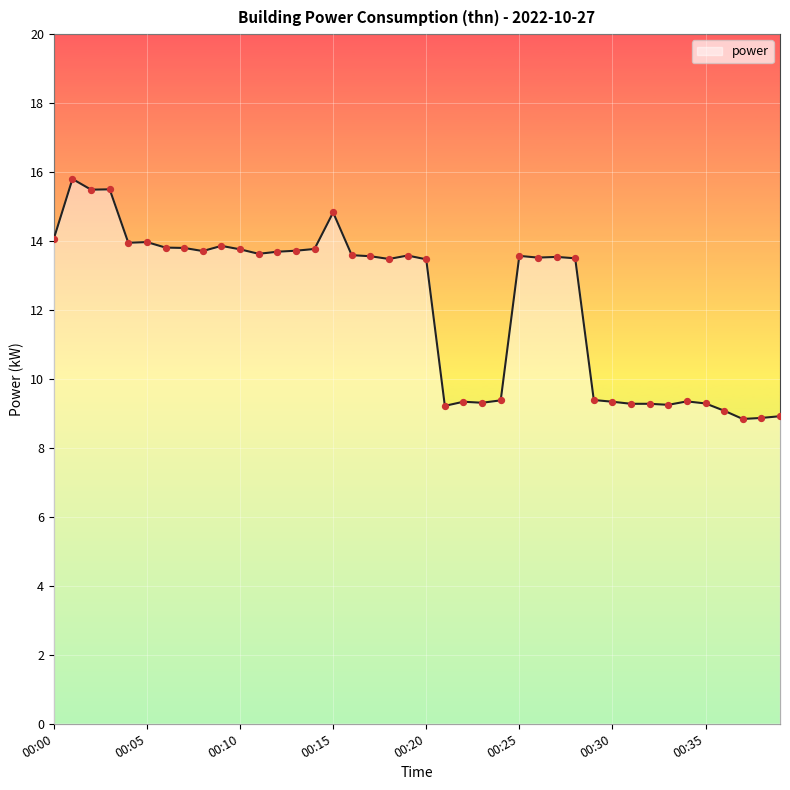

What is the smallest value displayed?

8.8